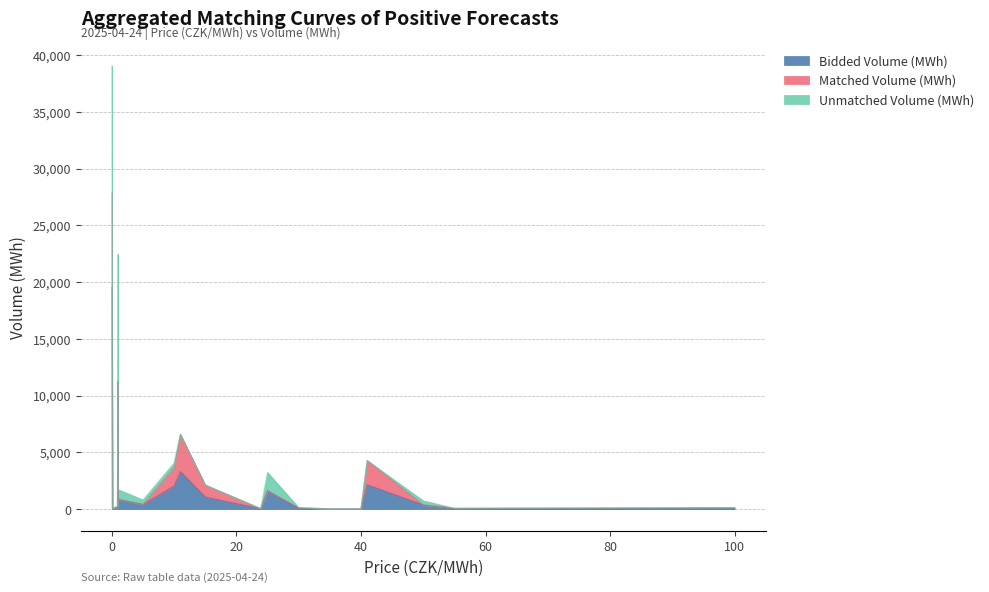

Reading left to right, list all the values displayed in this chart.

Bidded Volume (MWh): 19517.2	30.4	137.4	11223.4	854.0	400.0	2030.5	3295.0	1055.8	19.1	1607.8	60.5	7.0	12.3	2137.7	360.6	33.9	60.9
Matched Volume (MWh): 8312.8	0.0	0.0	0.0	0.0	0.0	1630.5	3295.0	1055.8	19.1	0.0	60.5	7.0	12.3	2137.7	0.0	33.9	60.9
Unmatched Volume (MWh): 11204.4	30.4	137.4	11223.4	854.0	400.0	400.0	0.0	0.0	0.0	1607.8	0.0	0.0	0.0	0.0	360.6	0.0	0.0